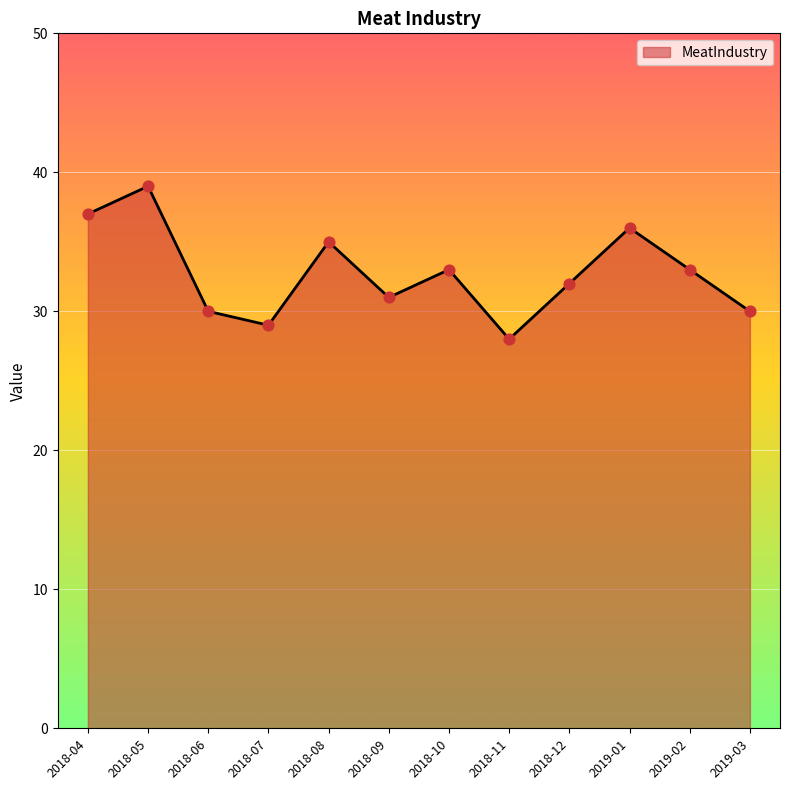

Approximately how many times larger is the value at 2018-06 compared to 2018-11?

1.1